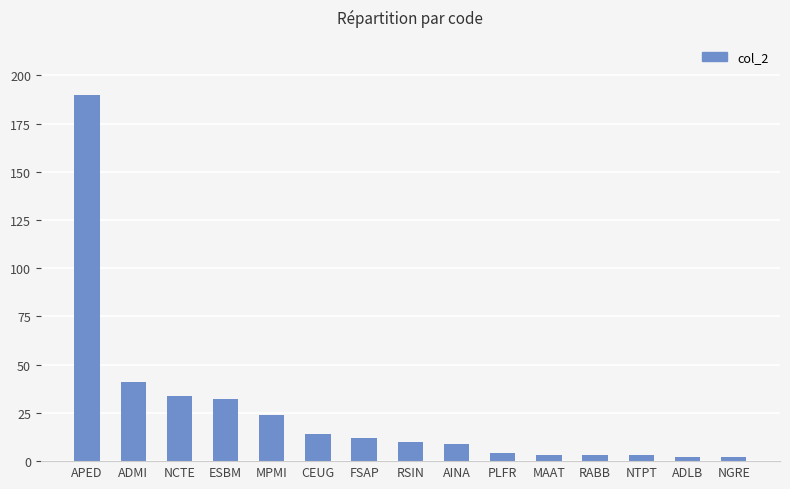

What is the label of the 1st bar from the right?

NGRE